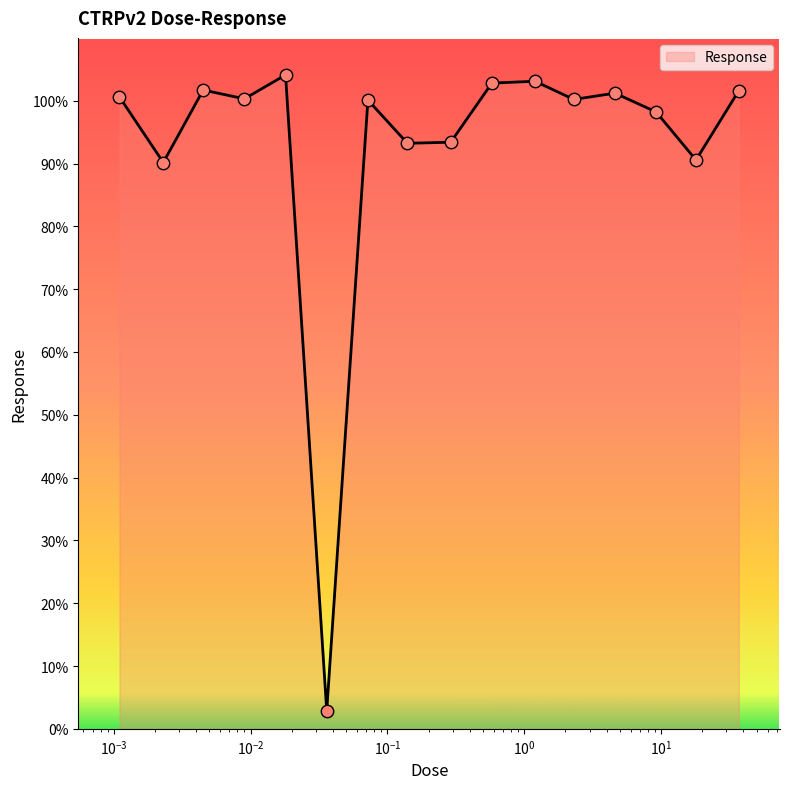

What is the greatest value displayed?

104.1